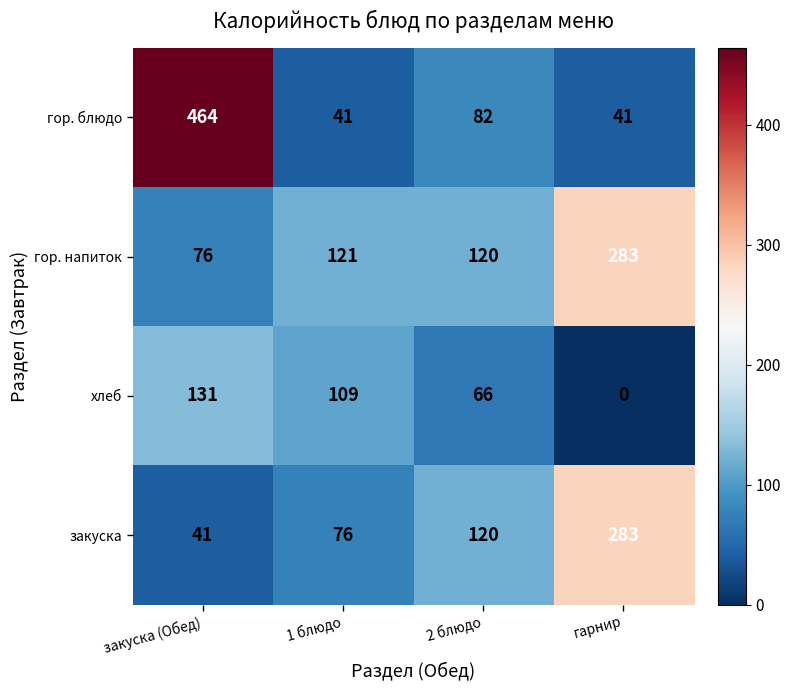

Count the number of data series in this chart.

4